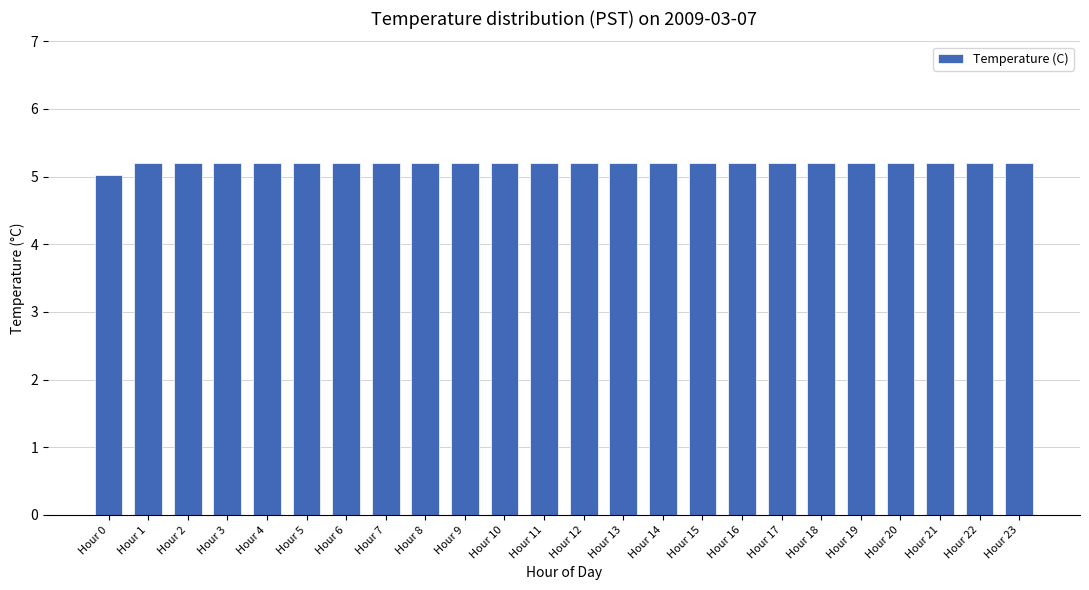

Reading left to right, list all the values displayed in this chart.

5.0	5.2	5.2	5.2	5.2	5.2	5.2	5.2	5.2	5.2	5.2	5.2	5.2	5.2	5.2	5.2	5.2	5.2	5.2	5.2	5.2	5.2	5.2	5.2